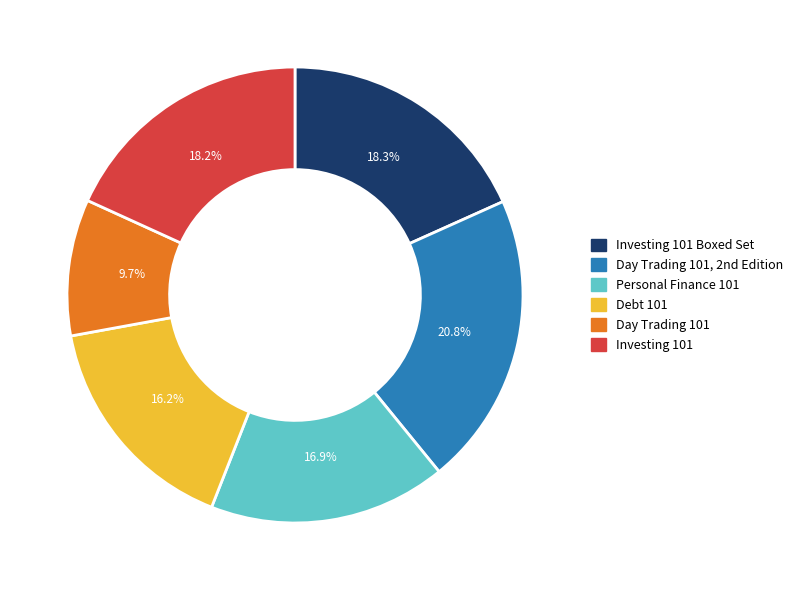

Is there a majority slice in this chart?

No